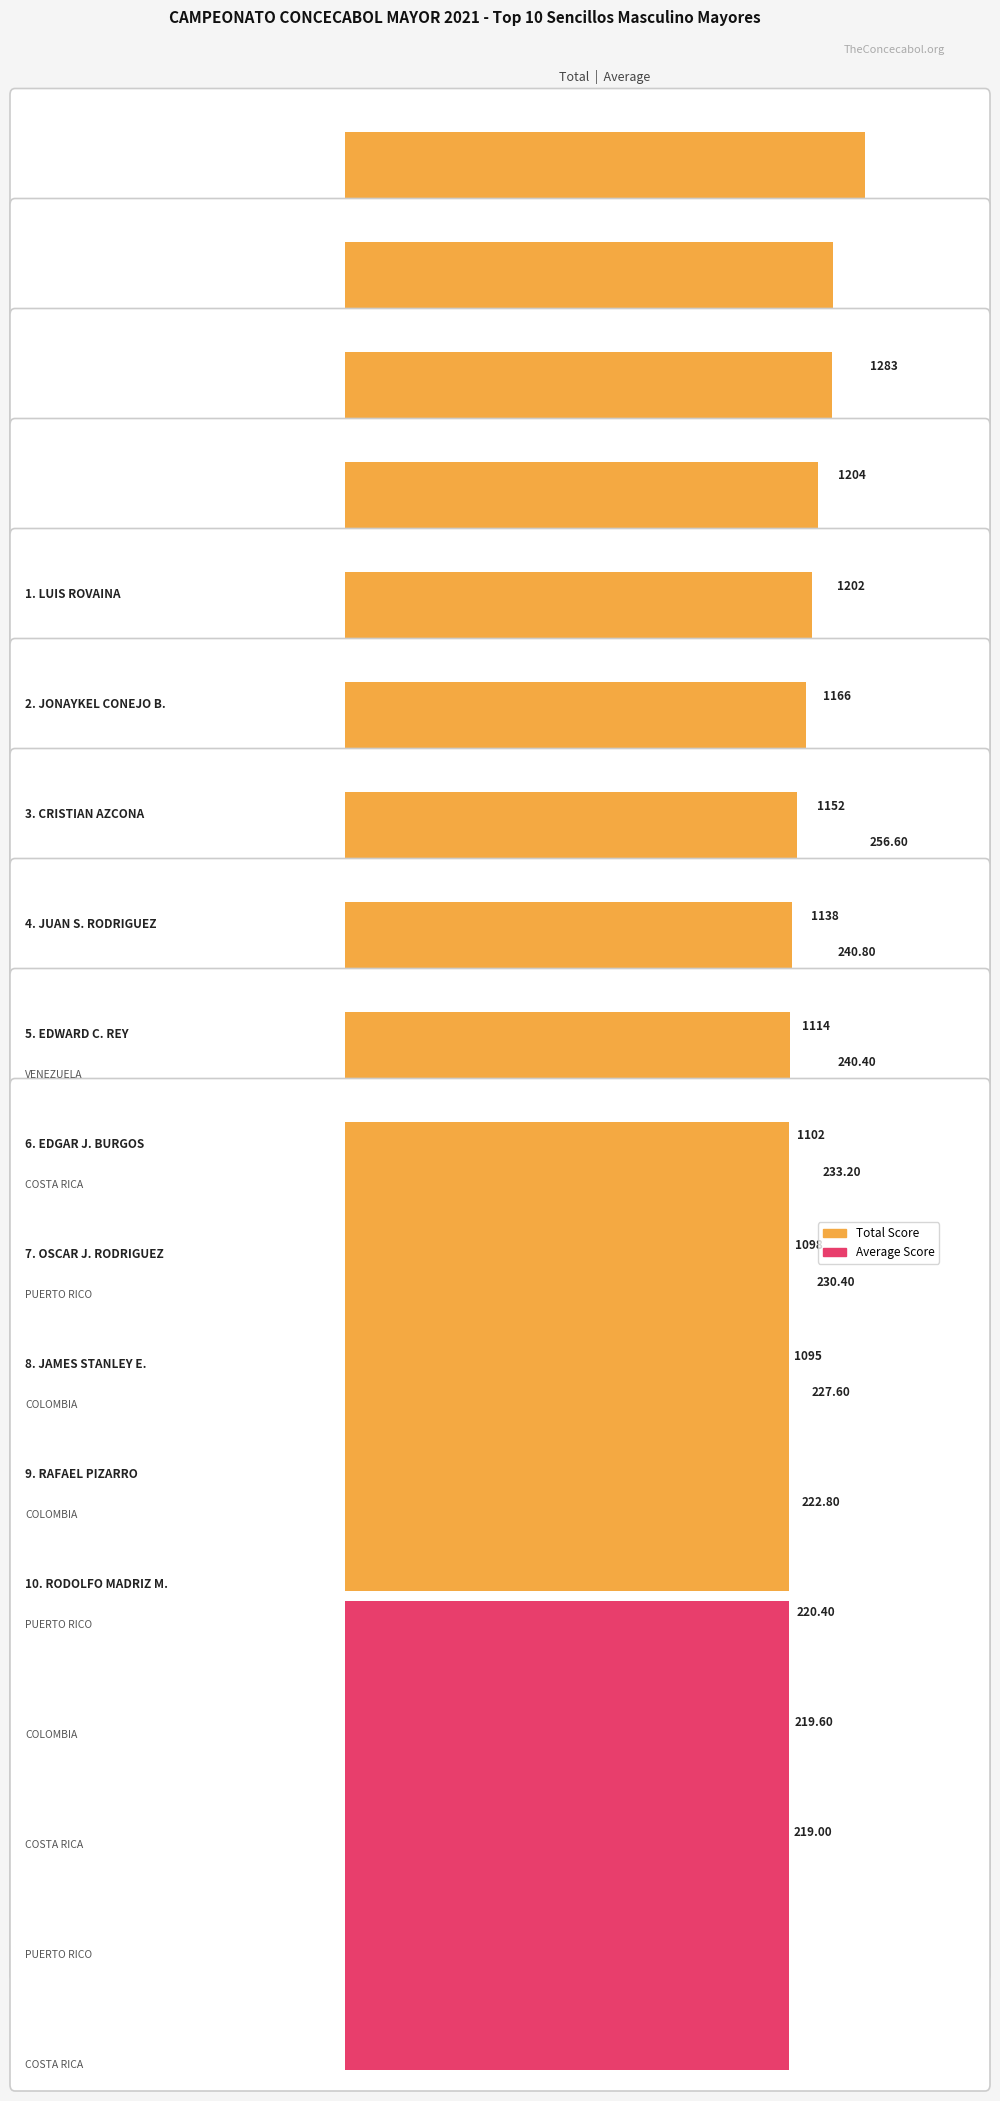

What is the label of the 9th bar from the right?

JONAYKEL CONEJO B.